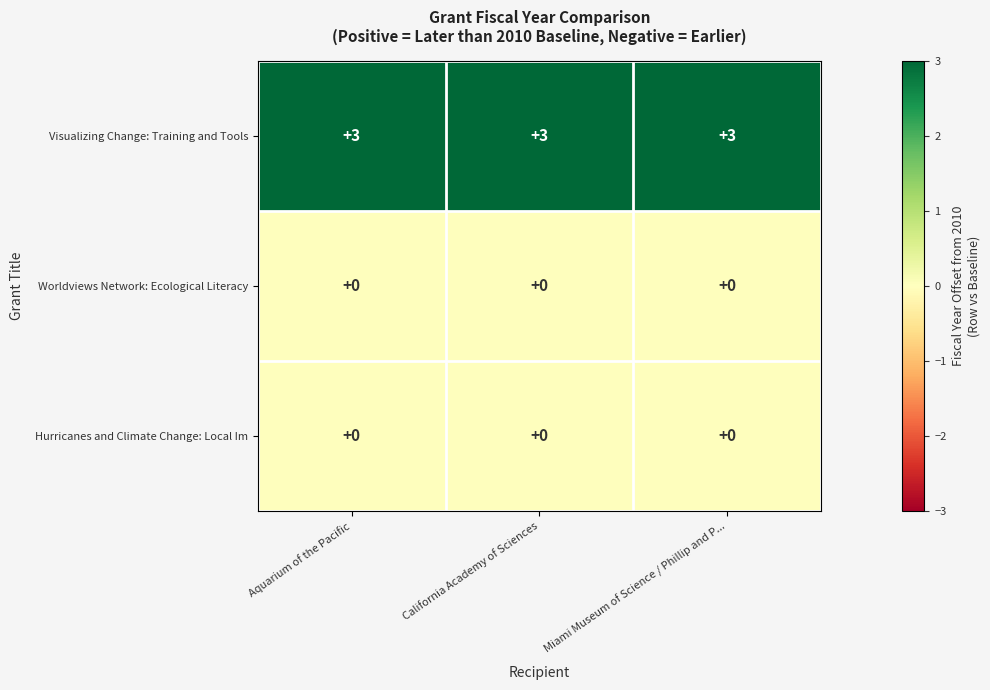

What is the total value across all series at California Academy of Sciences?

3